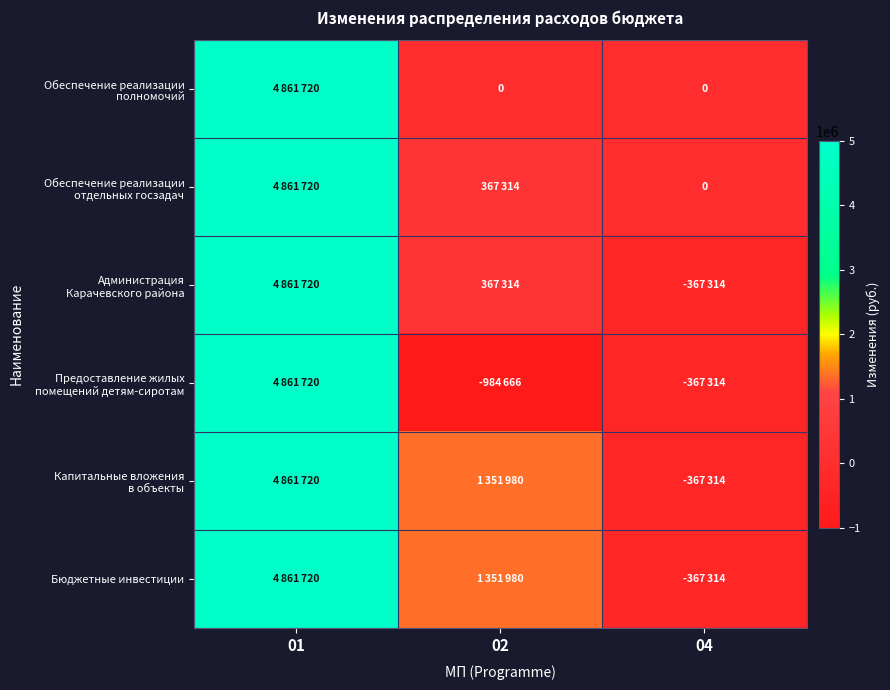

What is the total value across all series at 04?

-1469256